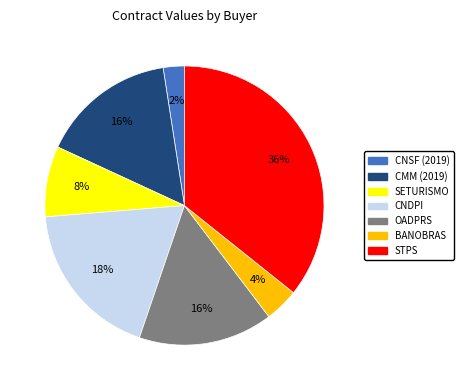

The OADPRS slice represents 16% of the pie. True or false?

True